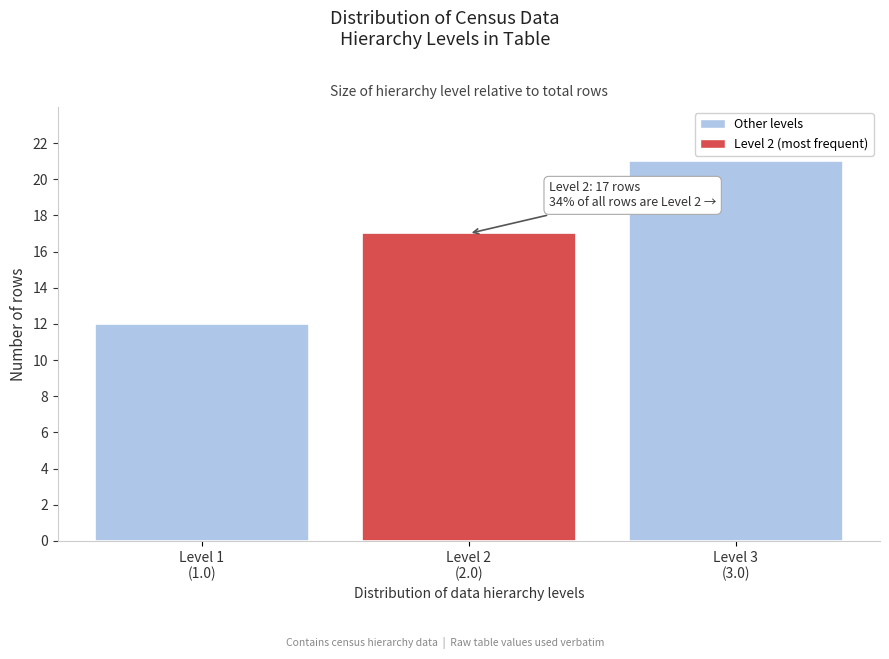

Reading left to right, list all the values displayed in this chart.

12	17	21